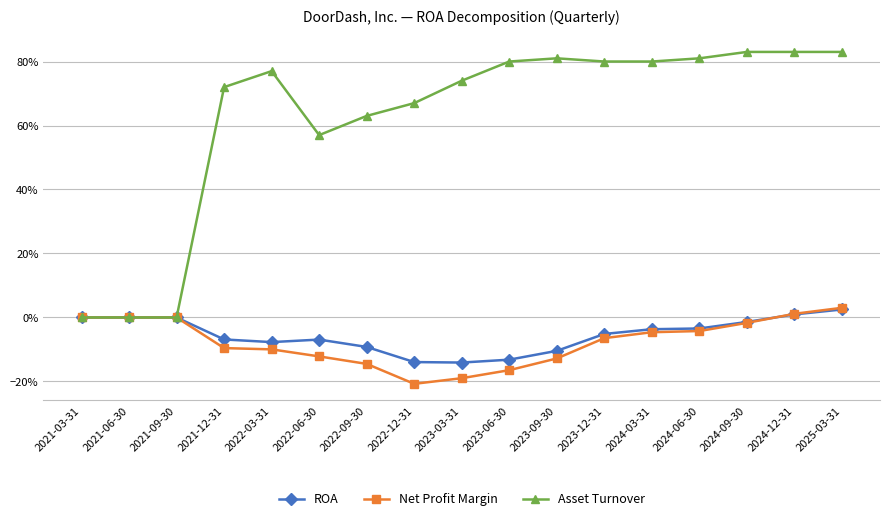

True or false: Net Profit Margin has a value of -0.0 at 2024-09-30.

False